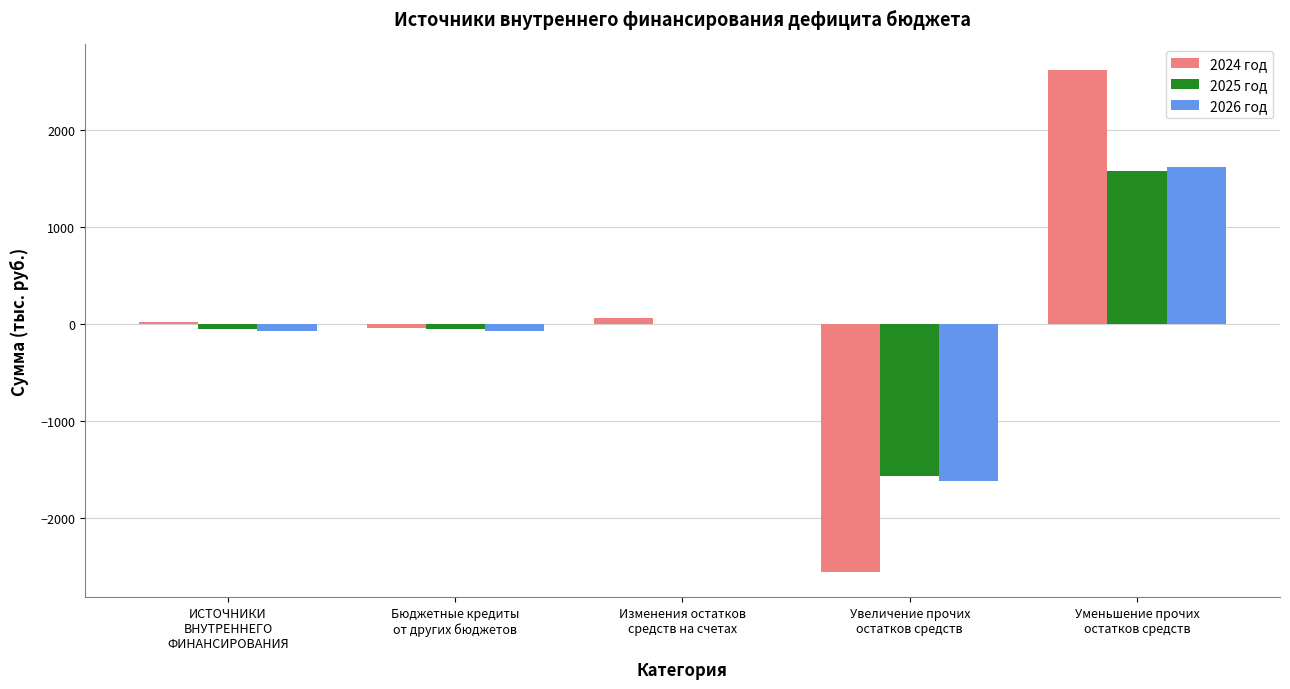

What is the maximum value shown in the chart?

2618.2